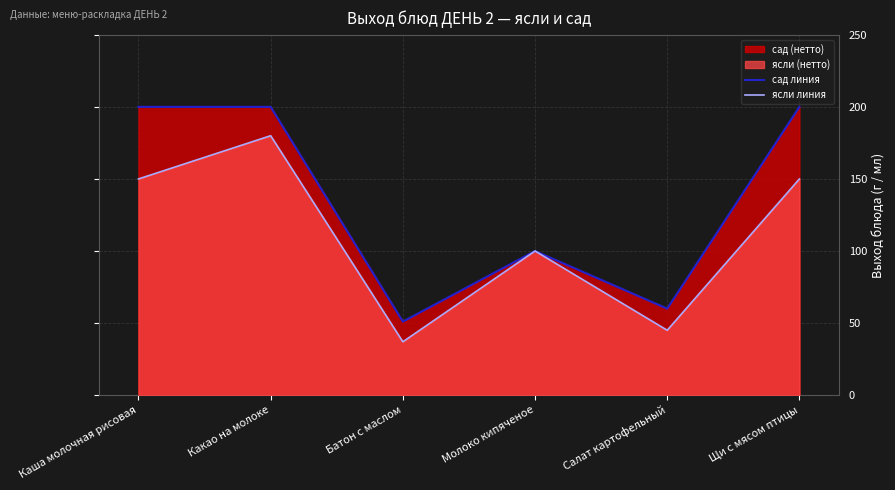

Reading right to left, what are all the values shown in this chart?

сад линия: Щи с мясом птицы=200	Салат картофельный=60	Молоко кипяченое=100	Батон с маслом=51	Какао на молоке=200	Каша молочная рисовая=200
ясли линия: Щи с мясом птицы=150	Салат картофельный=45	Молоко кипяченое=100	Батон с маслом=37	Какао на молоке=180	Каша молочная рисовая=150